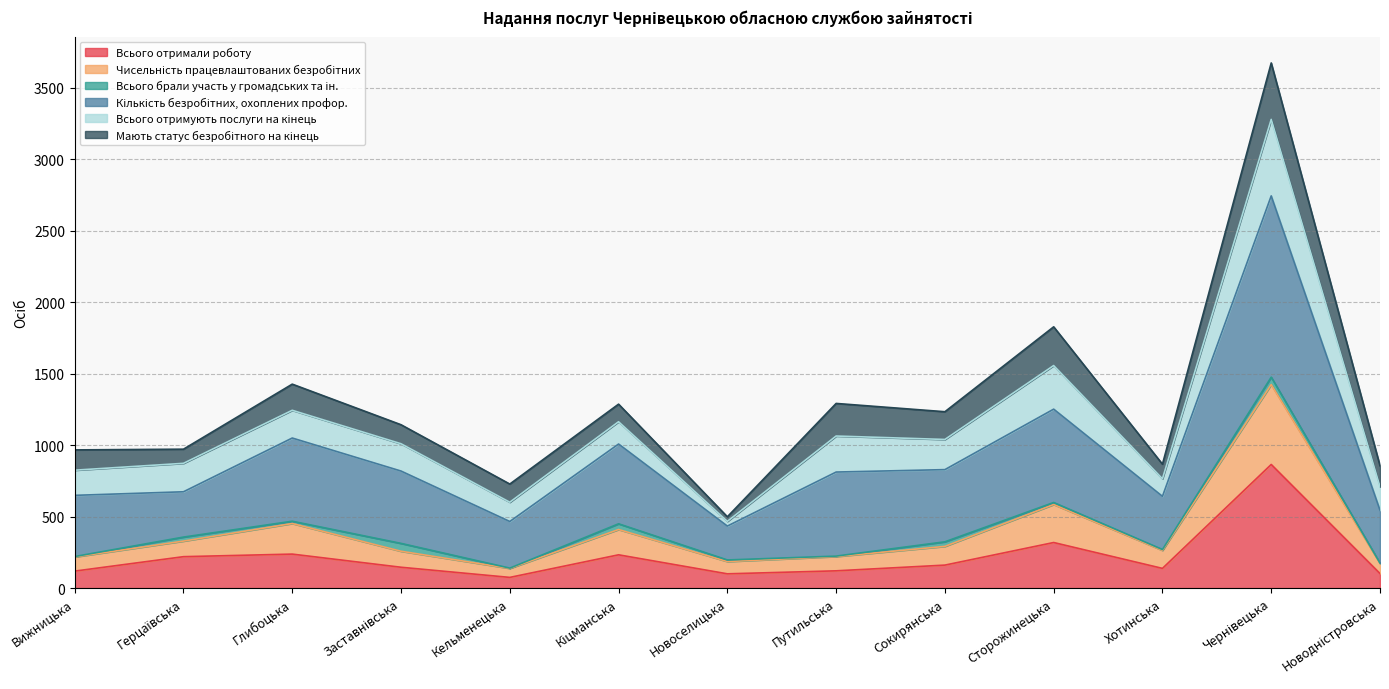

Where is the first local minimum for Всього отримали роботу?

Кельменецька